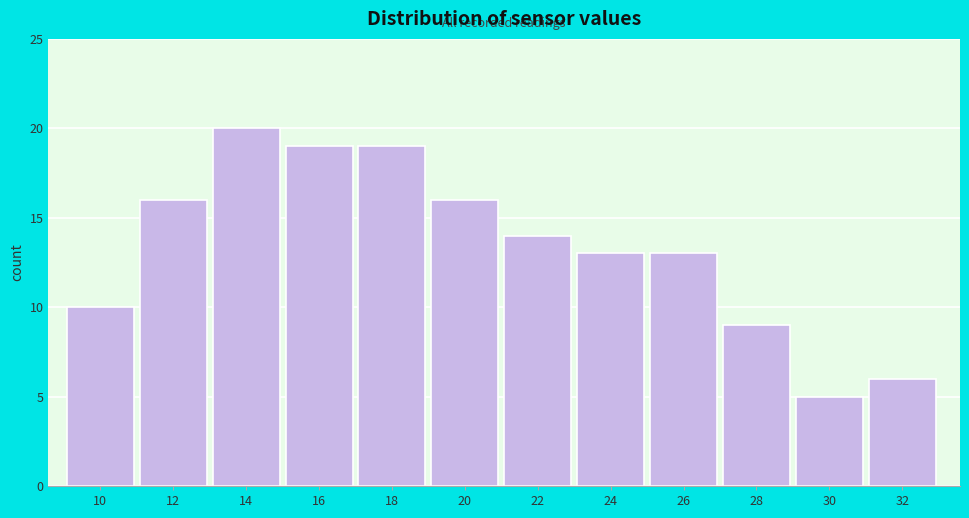

Reading right to left, extract all data points from this chart.

32=6	30=5	28=9	26=13	24=13	22=14	20=16	18=19	16=19	14=20	12=16	10=10